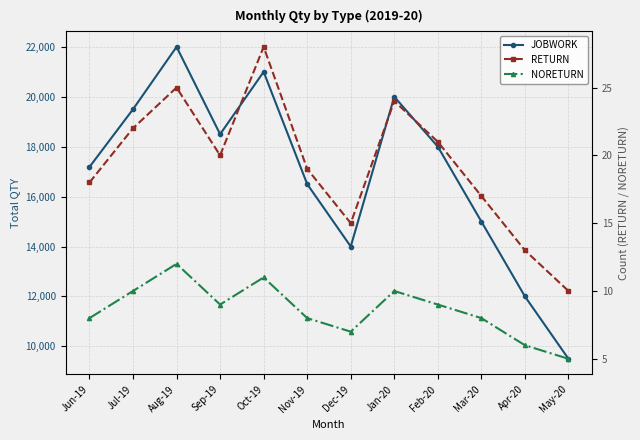

What is the value of the NORETURN point at the 3rd from the left?

12